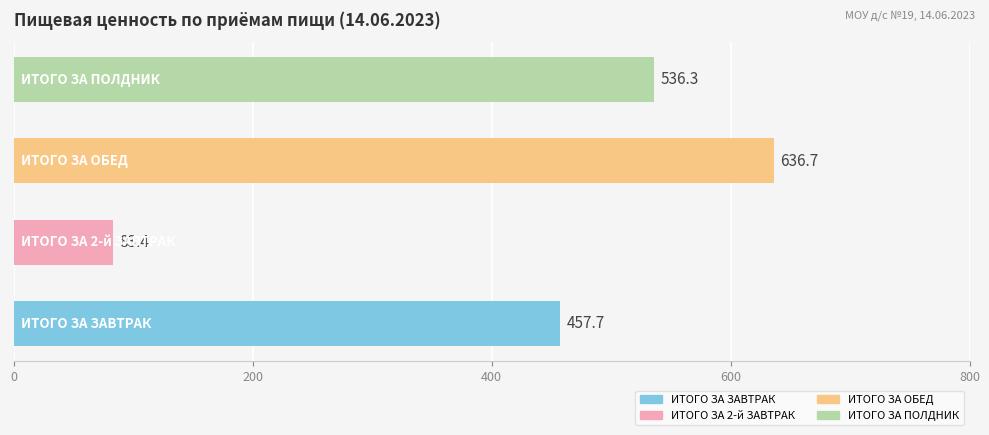

What is the average value?

428.5